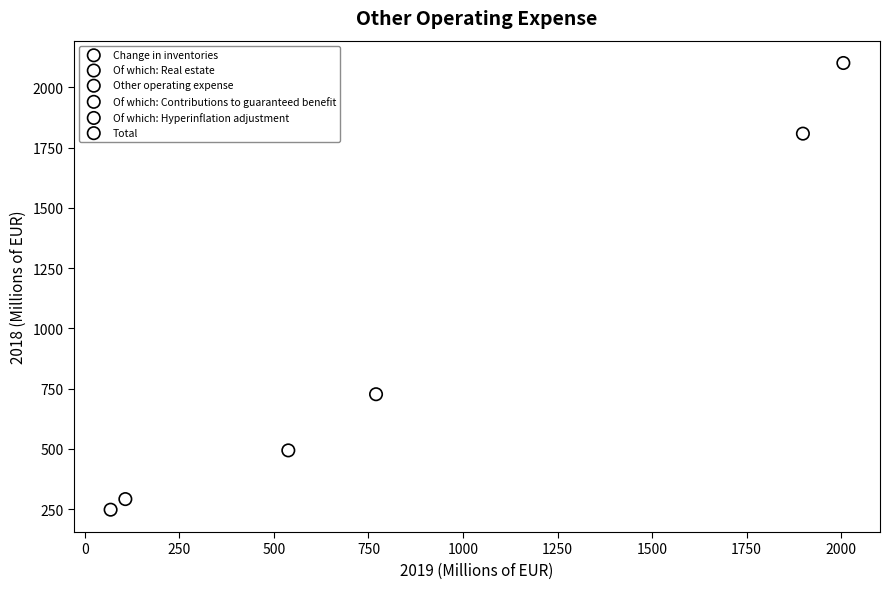

What are all the series names shown in the legend?

Change in inventories, Of which: Real estate, Other operating expense, Of which: Contributions to guaranteed benefit, Of which: Hyperinflation adjustment, Total